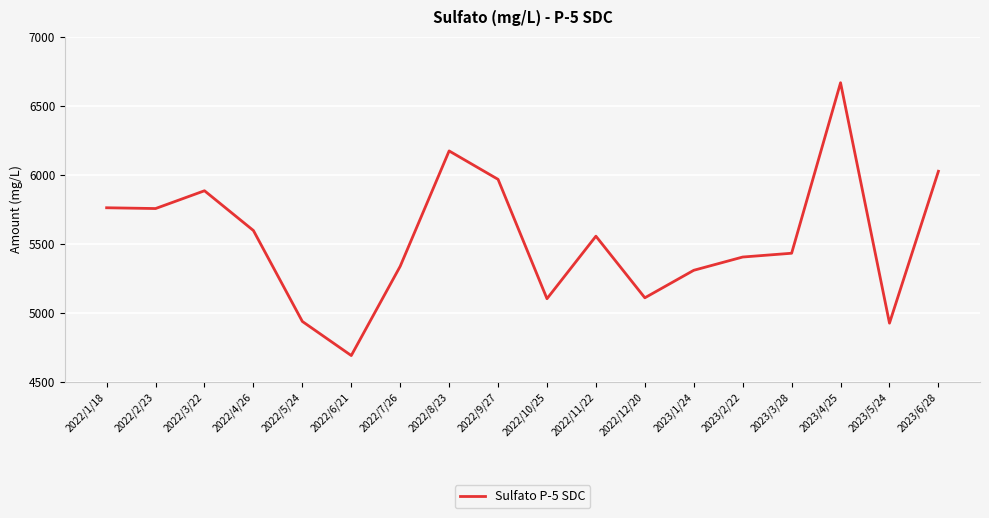

Approximately how many times larger is the value at 2022/2/23 compared to 2022/9/27?

1.0